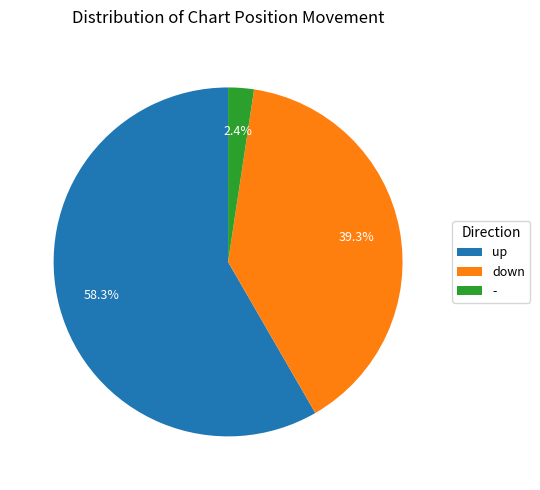

Which category has the biggest portion of the pie?

up